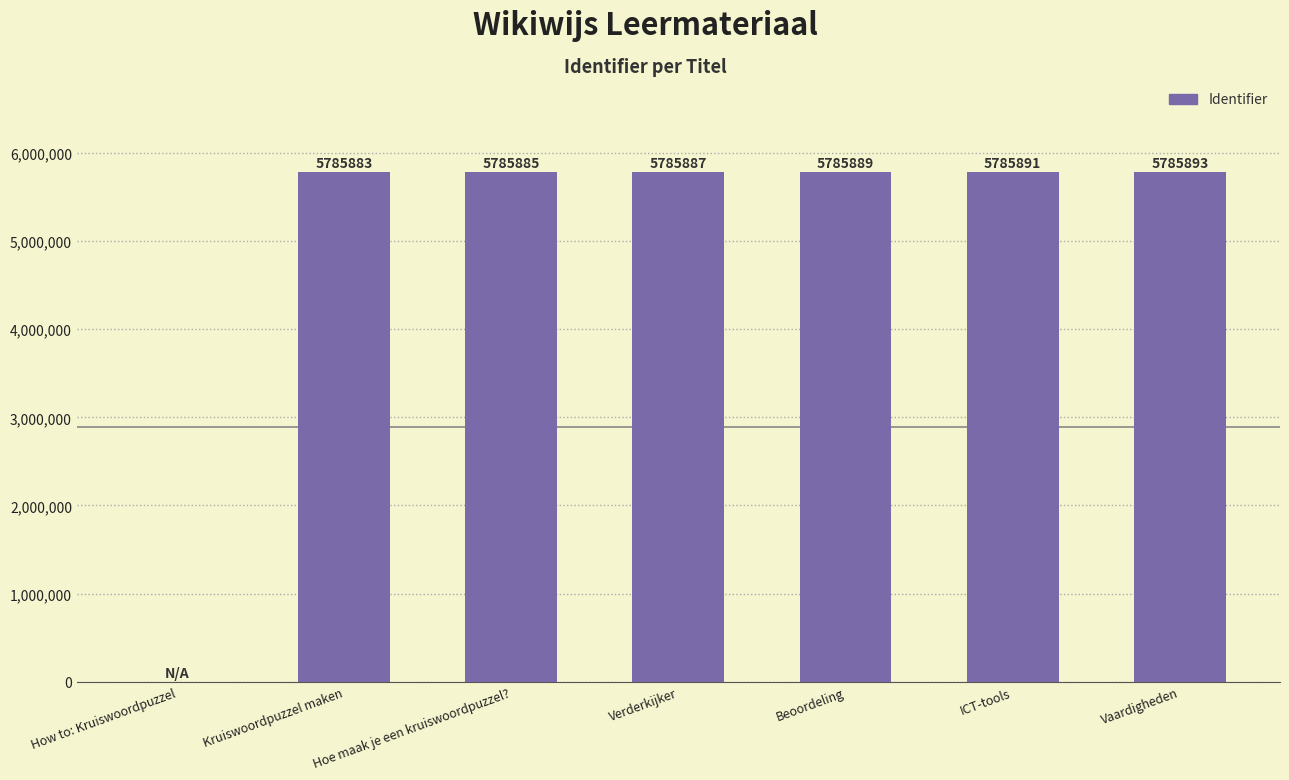

What is the sum of all values?

34715328